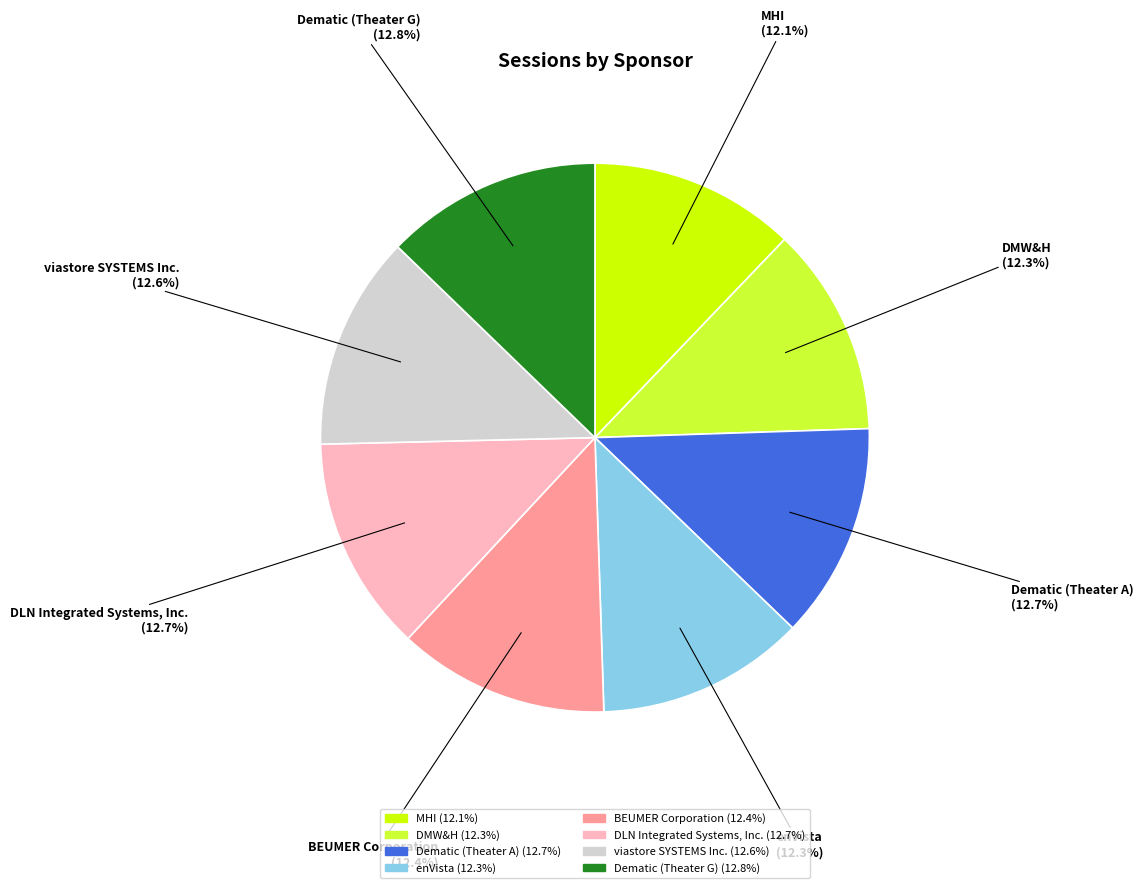

Does any single category account for the majority?

No